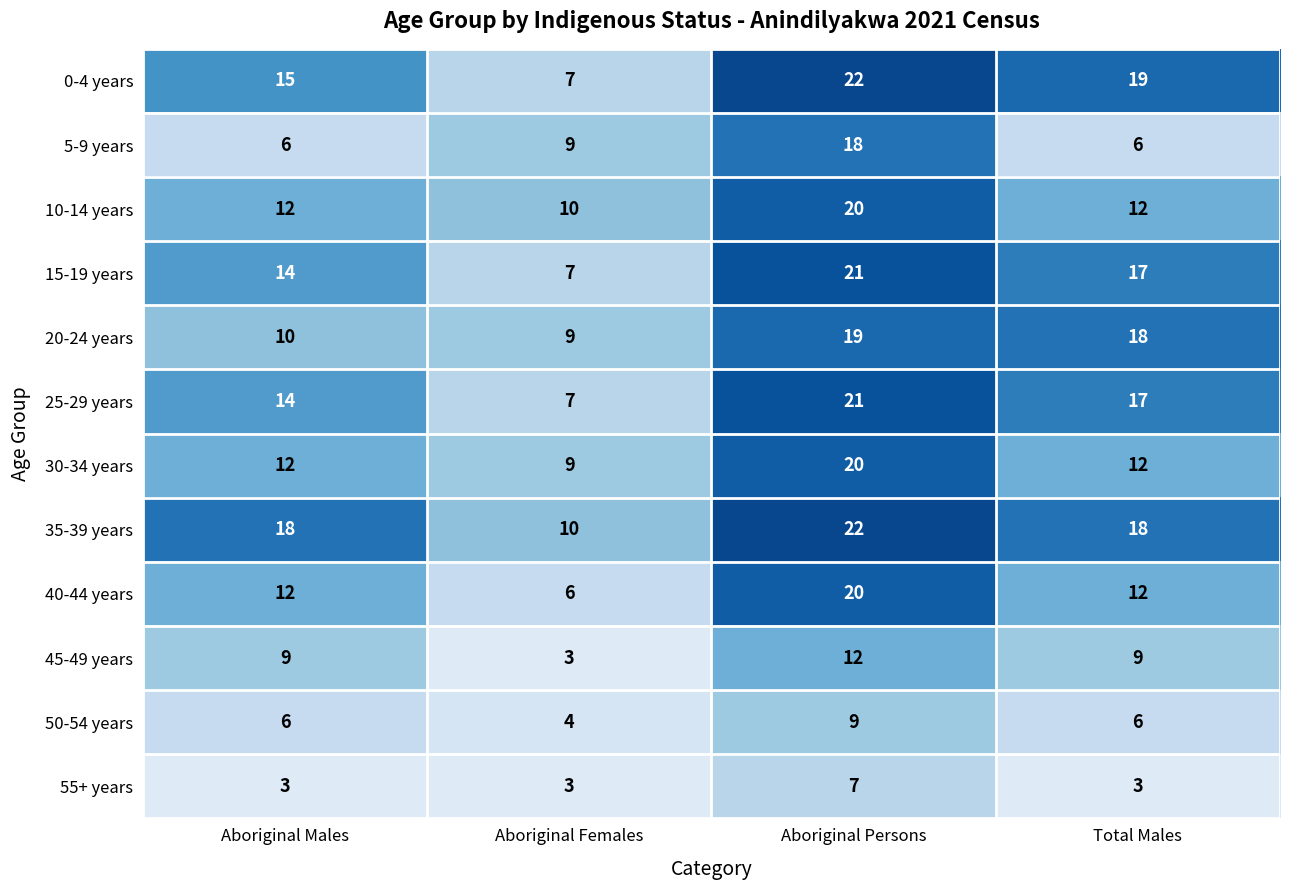

What is the maximum value shown in the chart?

22